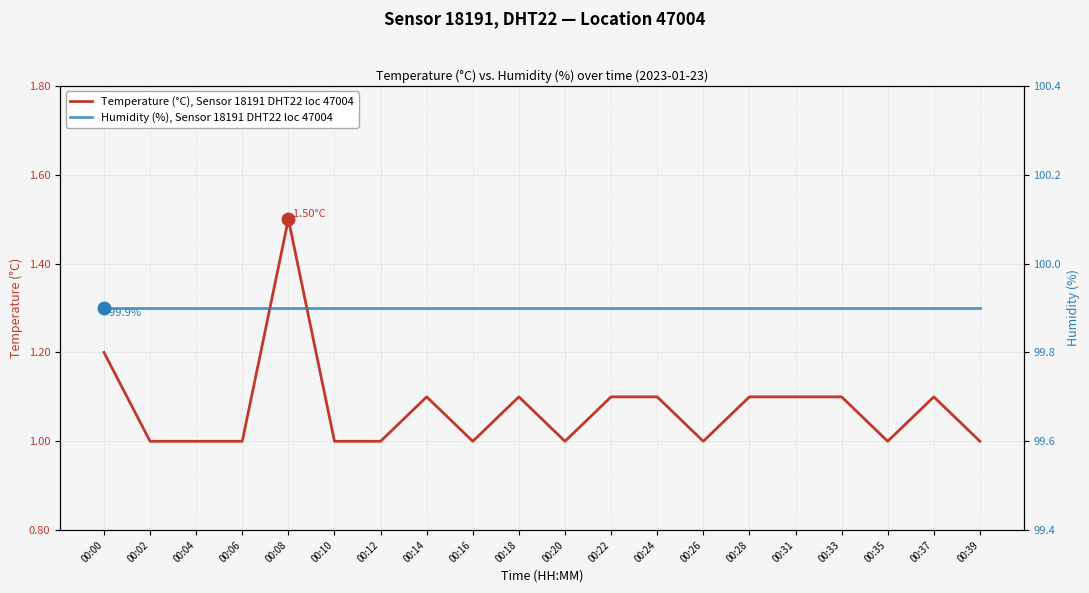

What is the value of the Temperature (°C), Sensor 18191 DHT22 loc 47004 point at the 17th from the left?

1.1